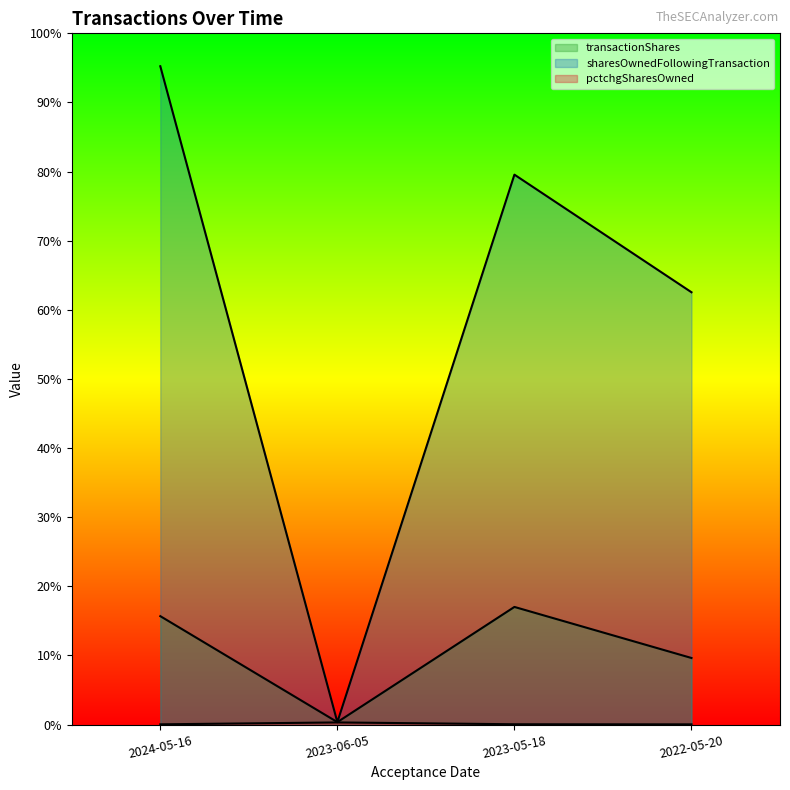

Is it true that pctchgSharesOwned equals 129 at 2023-06-05?

False